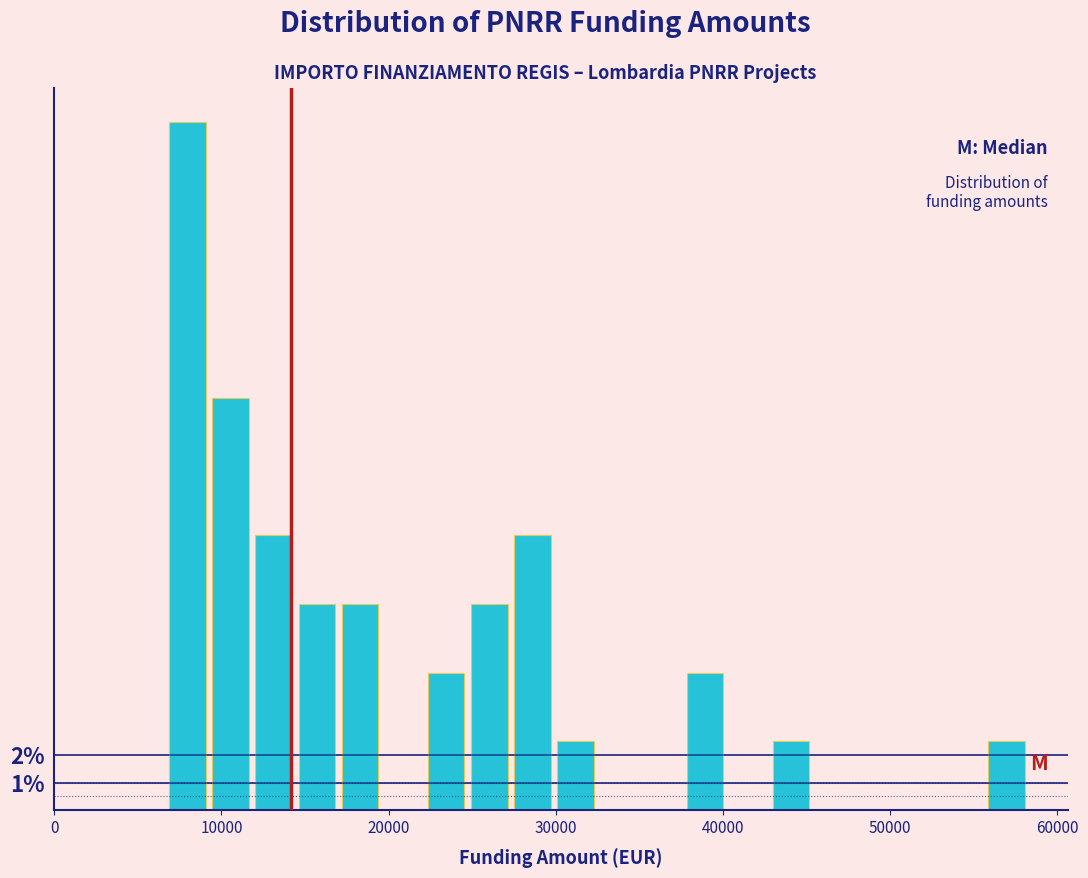

Read against the x-axis, roughly where is the centre of the tallest bar?

8000